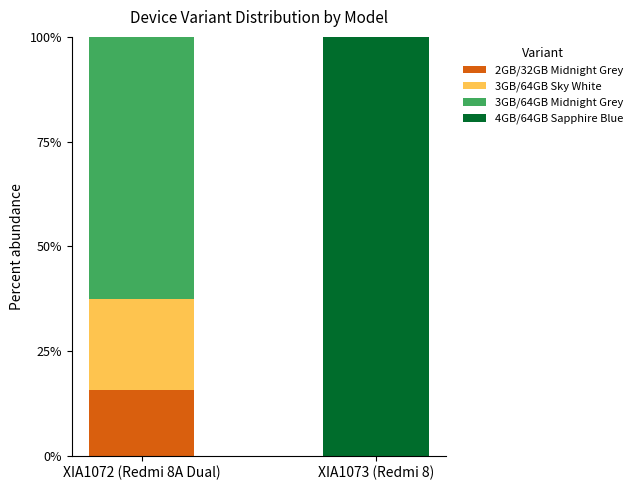

How many series are shown in this chart?

4